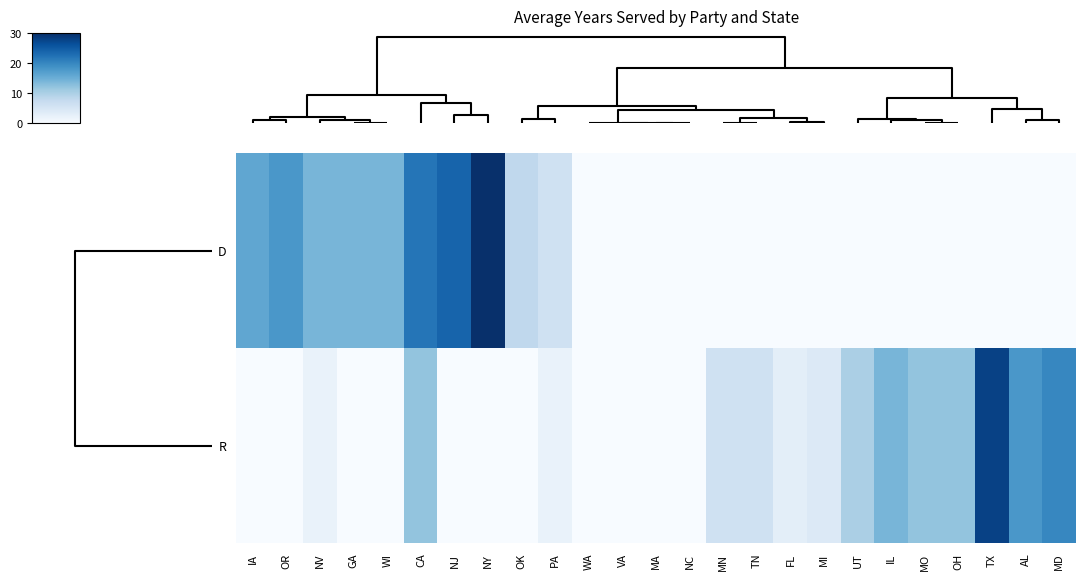

Which series has the largest range (max minus min)?

D